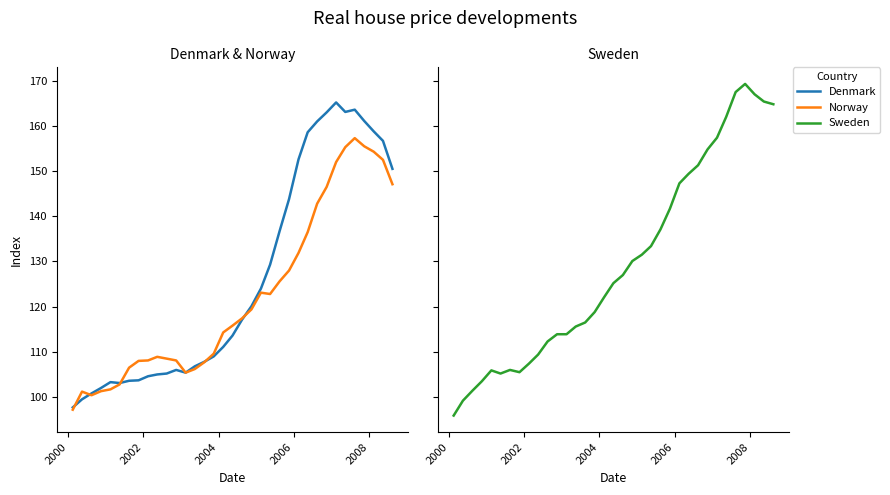

In Norway, how many points are lower than both neighbors (excluding endpoints)?

3